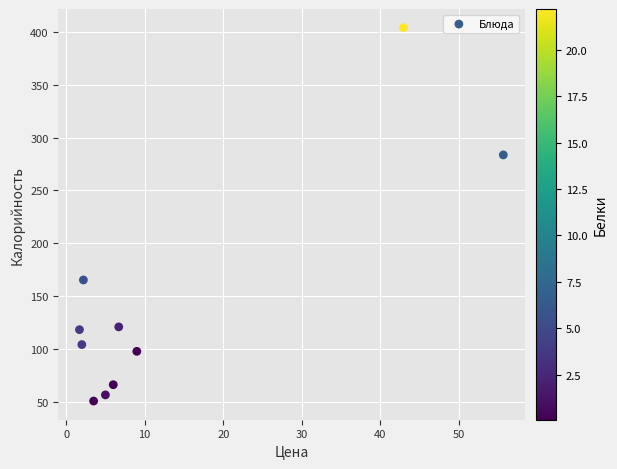

What is the average Y value?

146.6